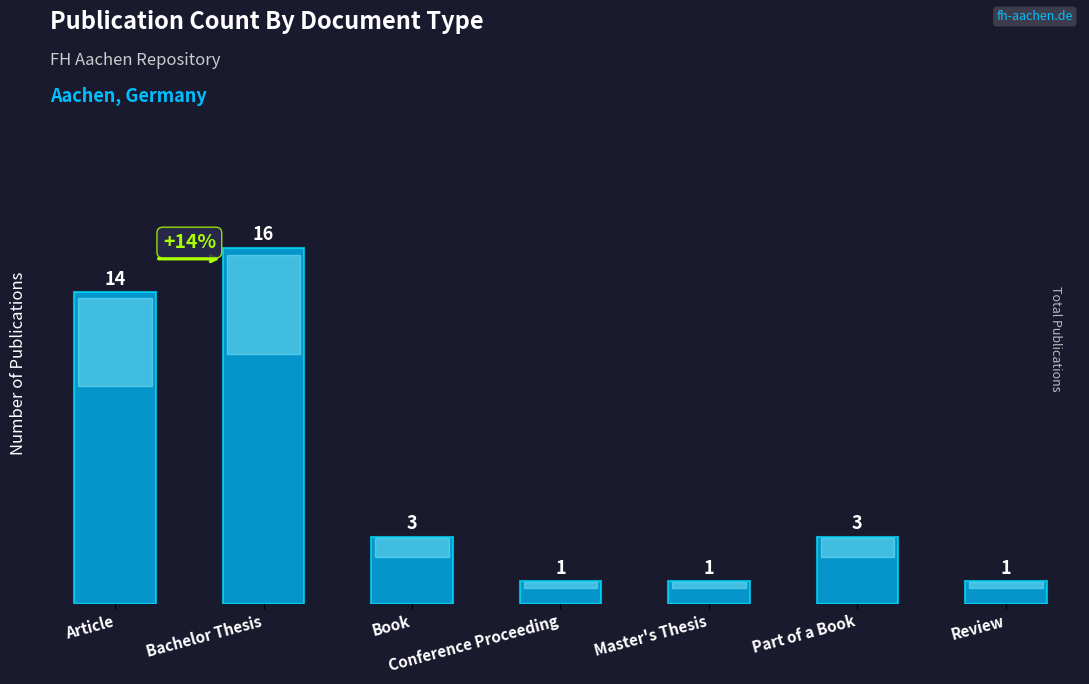

What is the sum of the values at Bachelor Thesis and Book?

19